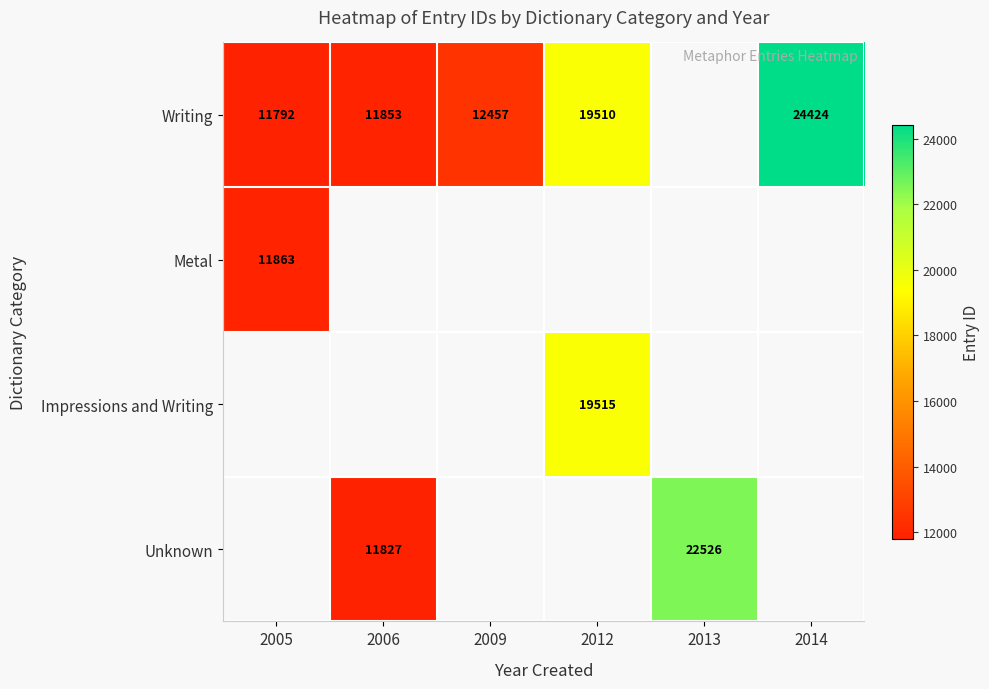

The Unknown series shows 11827 at 2006. True or false?

True